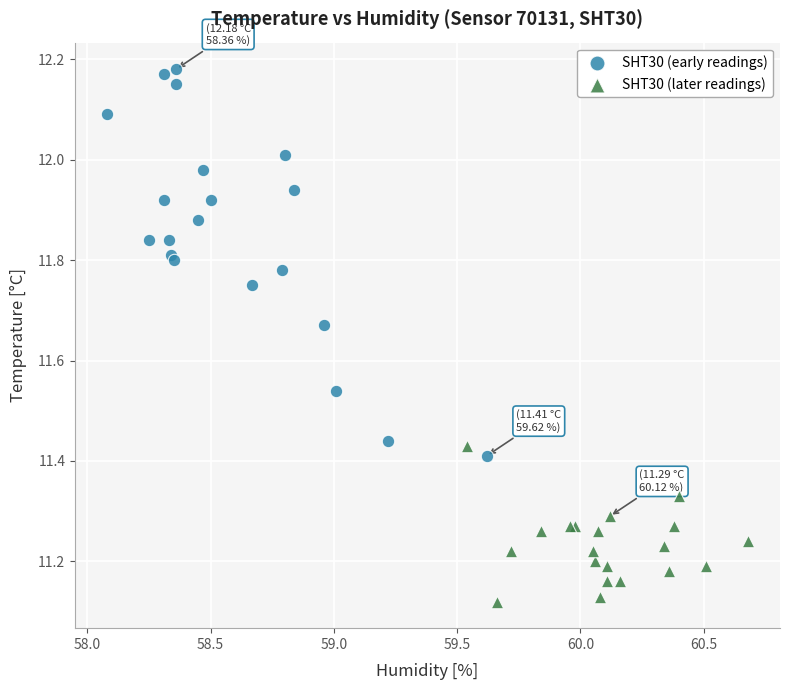

What are all the series names shown in the legend?

SHT30 (early readings), SHT30 (later readings)